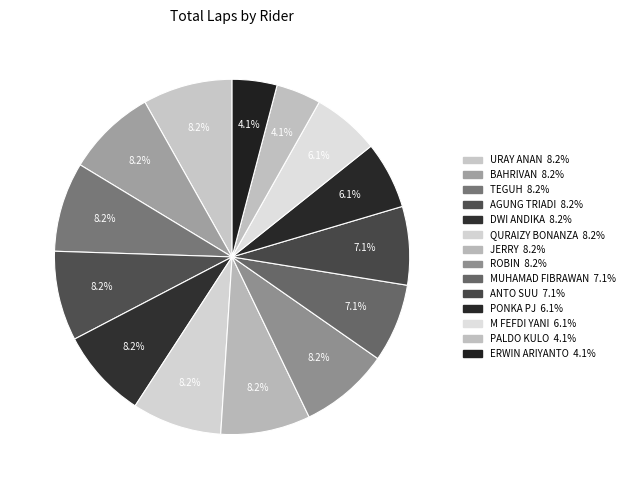

How many segments does this pie chart have?

14